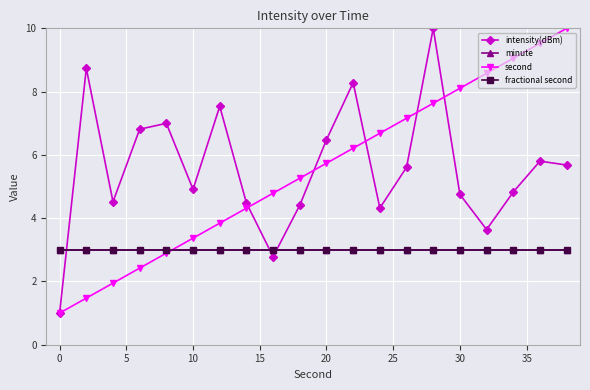

Does the chart have visible grid lines?

Yes